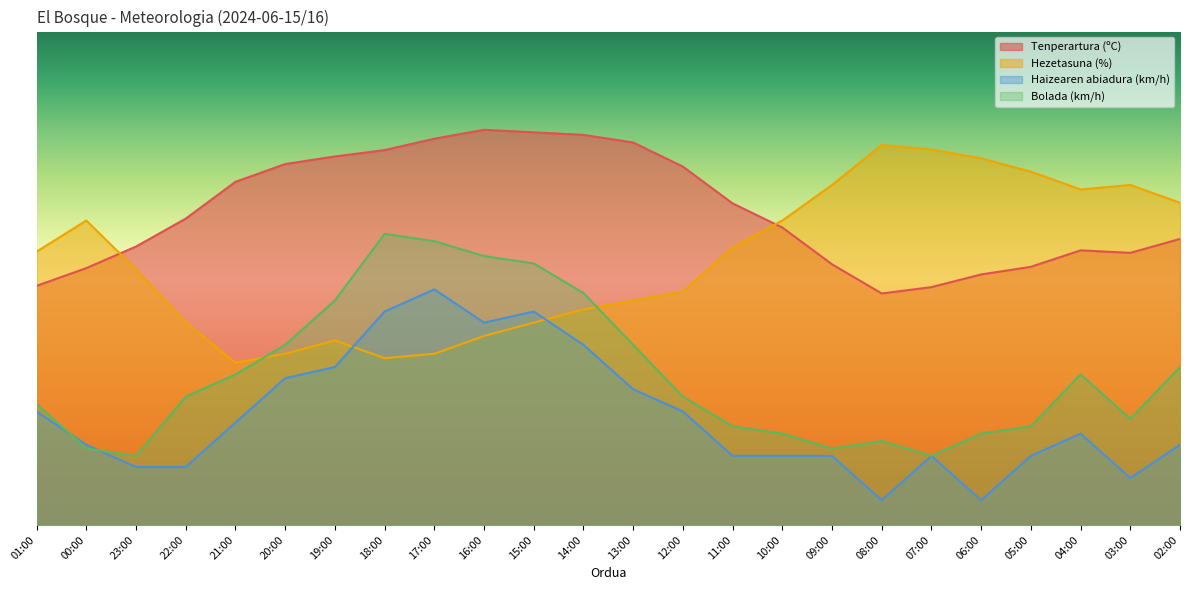

What is the value of the Haizearen abiadura (km/h) point at the 15th from the left?

14.0